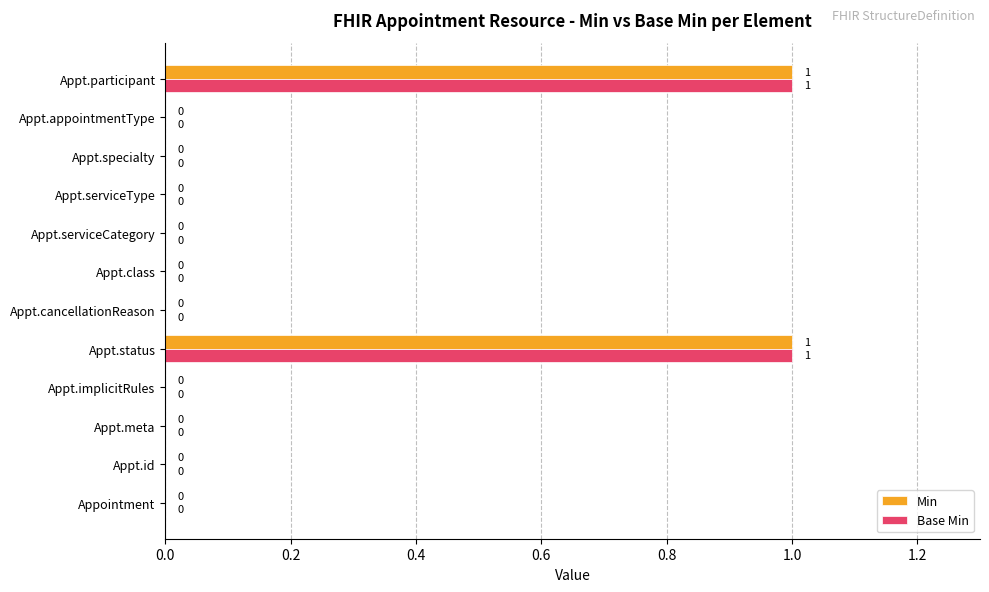

How many Base Min values are between 0 and 1?

12